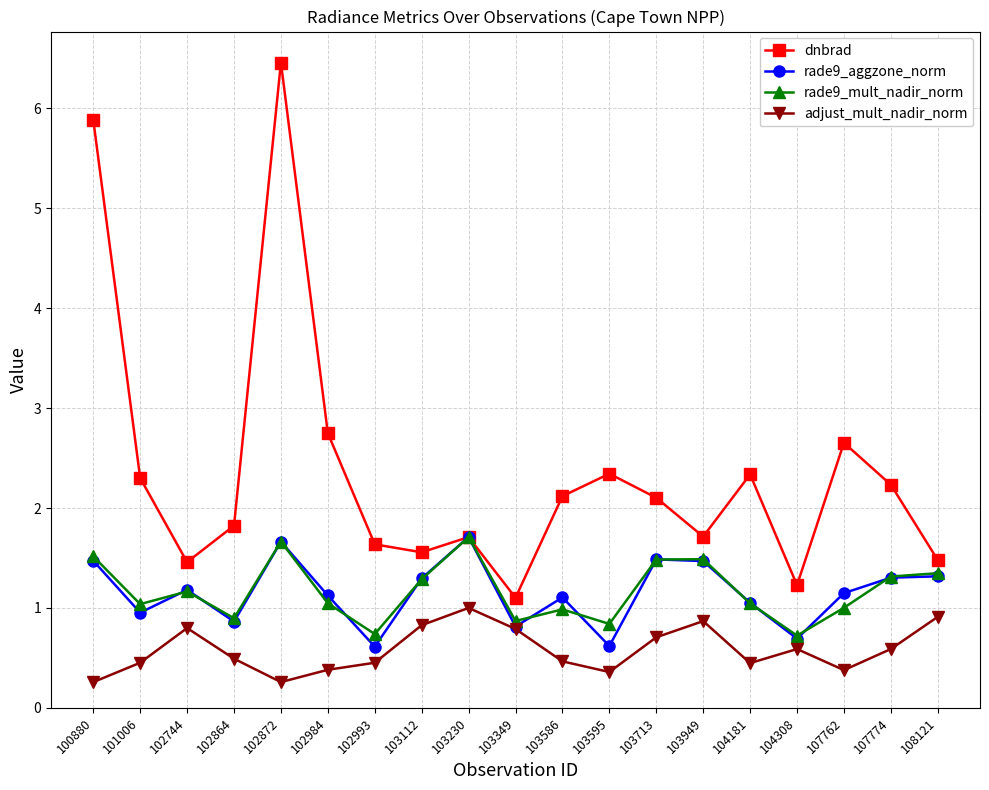

Which series has the largest range (max minus min)?

dnbrad